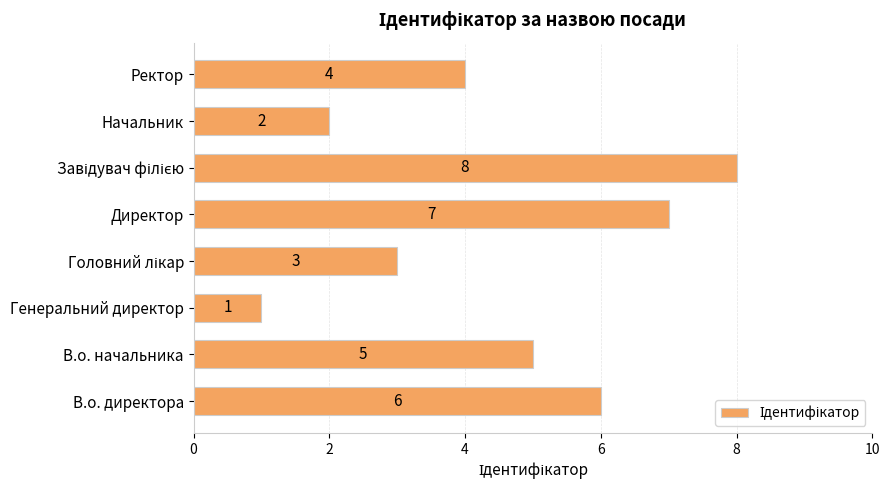

Reading top to bottom, what are all the values shown in this chart?

4	2	8	7	3	1	5	6